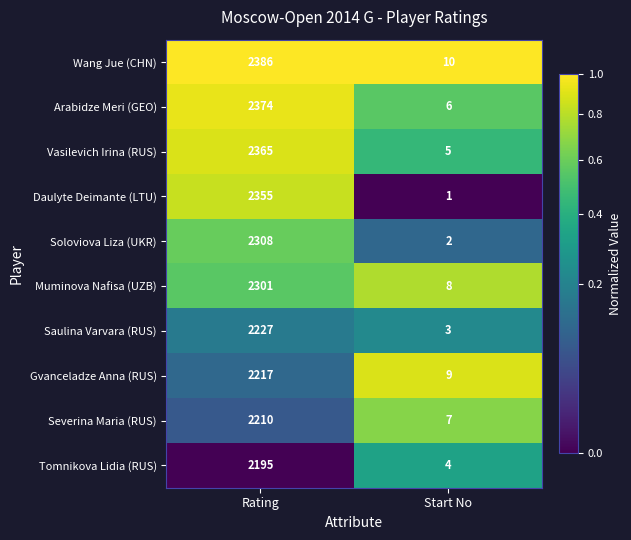

List the series in order of their peak value, highest first.

Wang Jue (CHN), Arabidze Meri (GEO), Vasilevich Irina (RUS), Daulyte Deimante (LTU), Soloviova Liza (UKR), Muminova Nafisa (UZB), Saulina Varvara (RUS), Gvanceladze Anna (RUS), Severina Maria (RUS), Tomnikova Lidia (RUS)